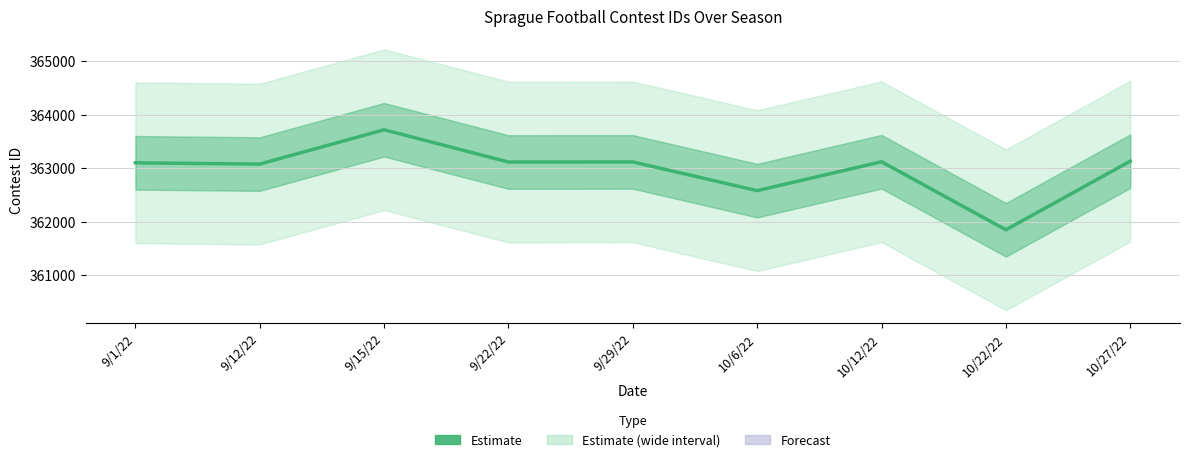

What is the maximum value shown in the chart?

363715